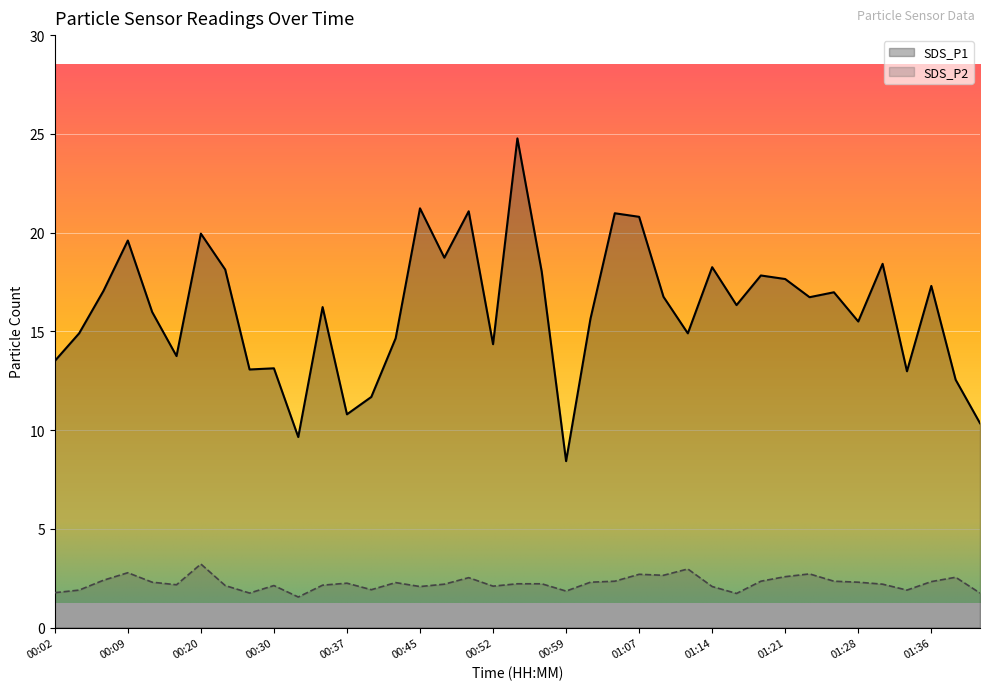

True or false: SDS_P1 has more than 1 interior local peaks.

True